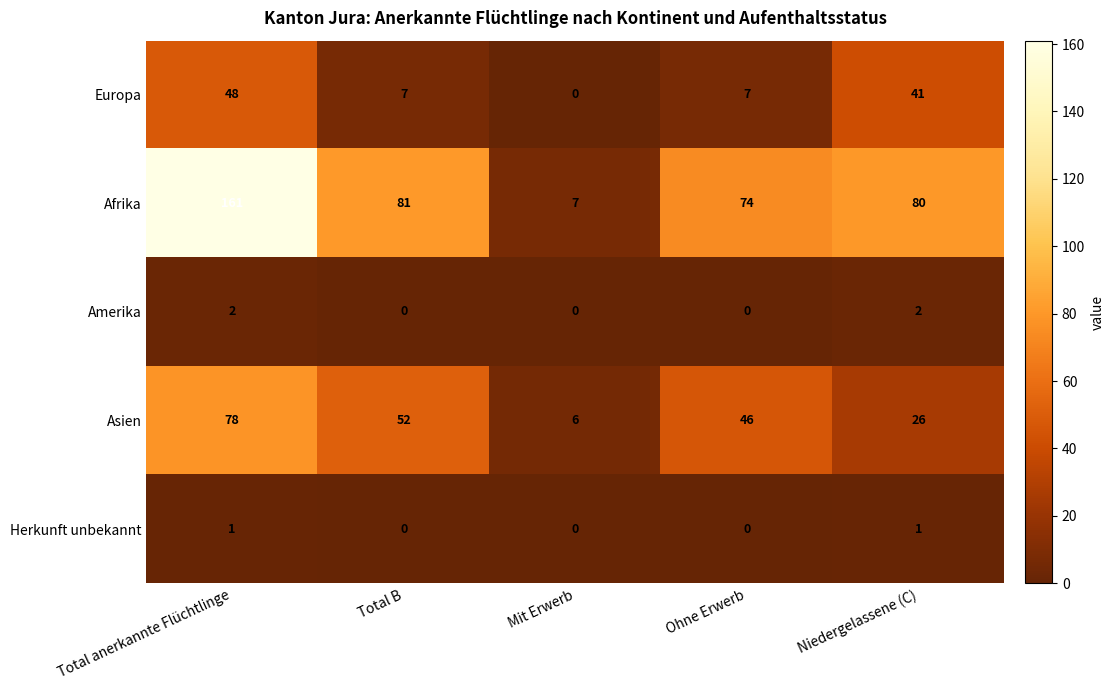

Which series changed the most between Total B and Mit Erwerb?

Afrika